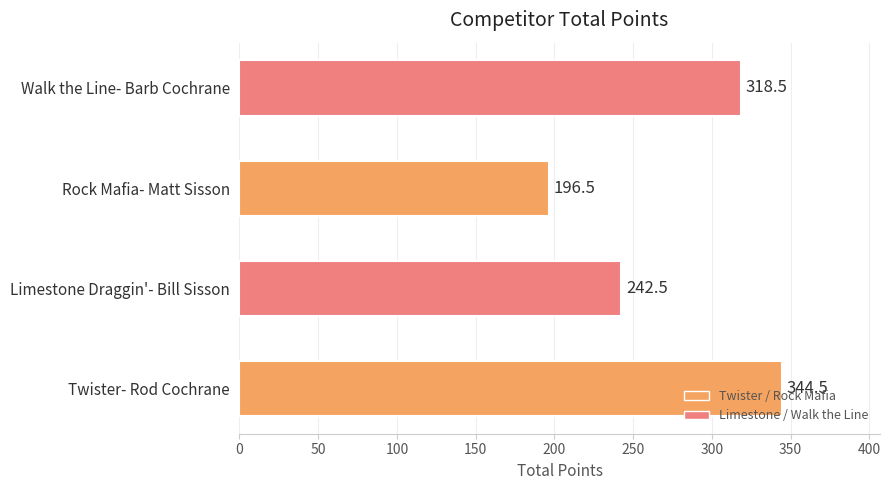

What is the difference between the second highest and second lowest values?

76.0